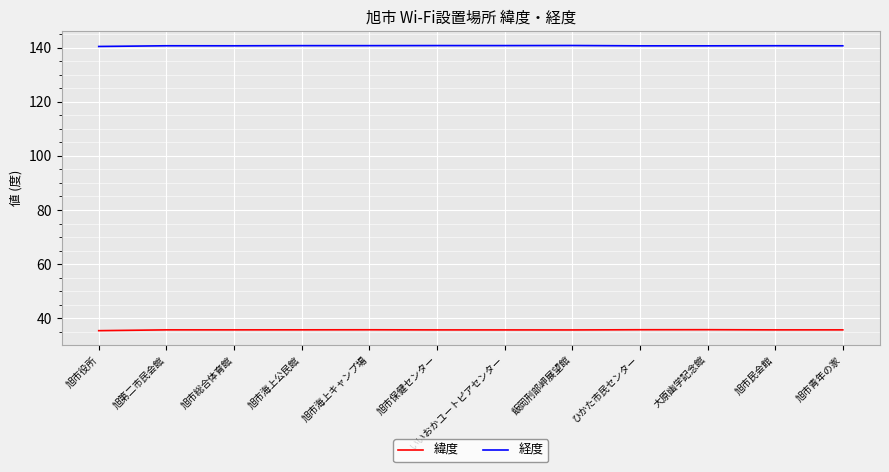

In 緯度, how many points are lower than both neighbors (excluding endpoints)?

2